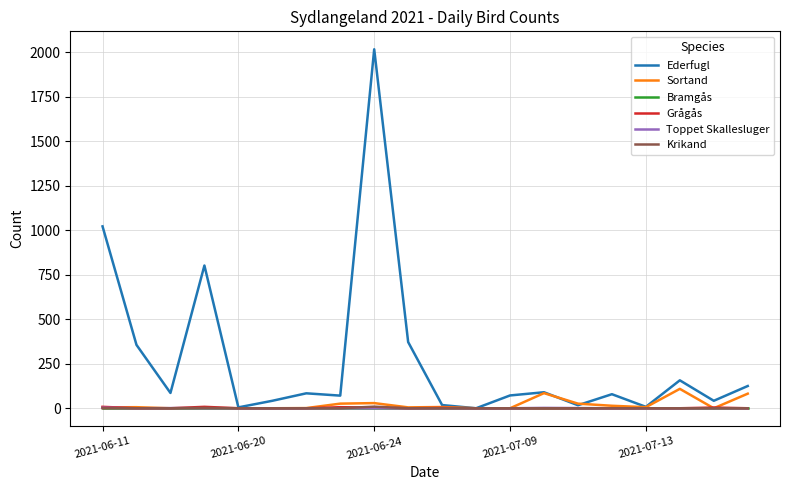

What is the maximum value for Sortand?

109